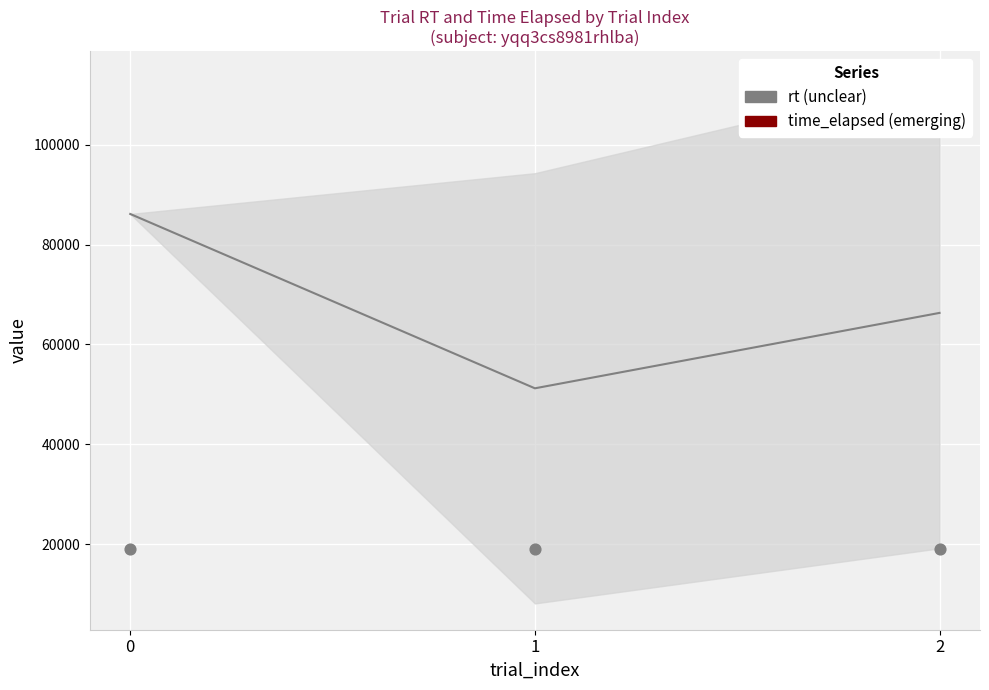

What is the total value across all series at 0?

105117.6